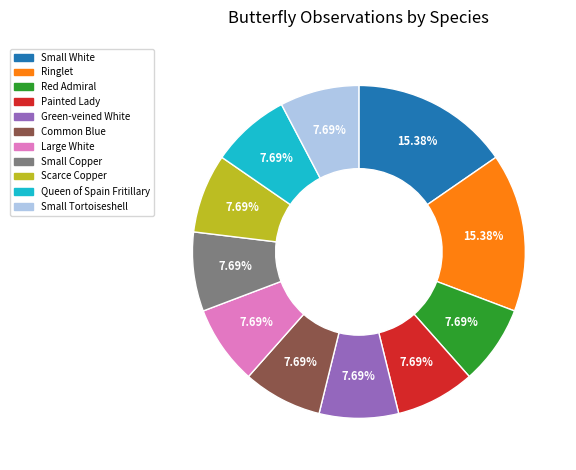

To the nearest percent, what is the difference between the largest and smallest slice percentages?

8%